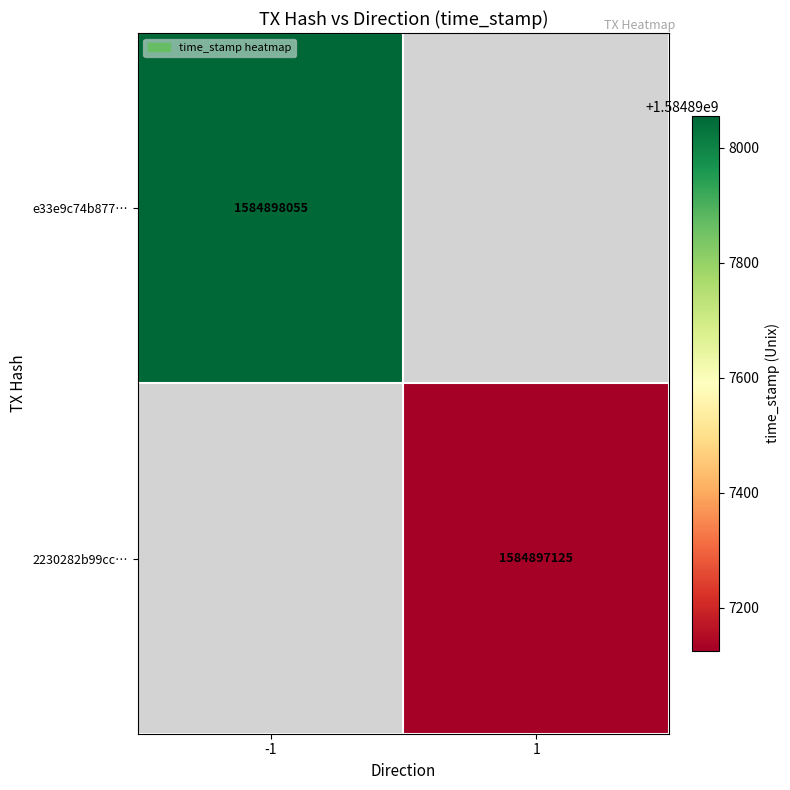

Reading left to right, what are all the values shown in this chart?

e33e9c74b877baf1107a24c14437a946f4c4280: -1	1584898055
2230282b99ccbc9f144a156760f4a336b316f6a: 1	1584897125